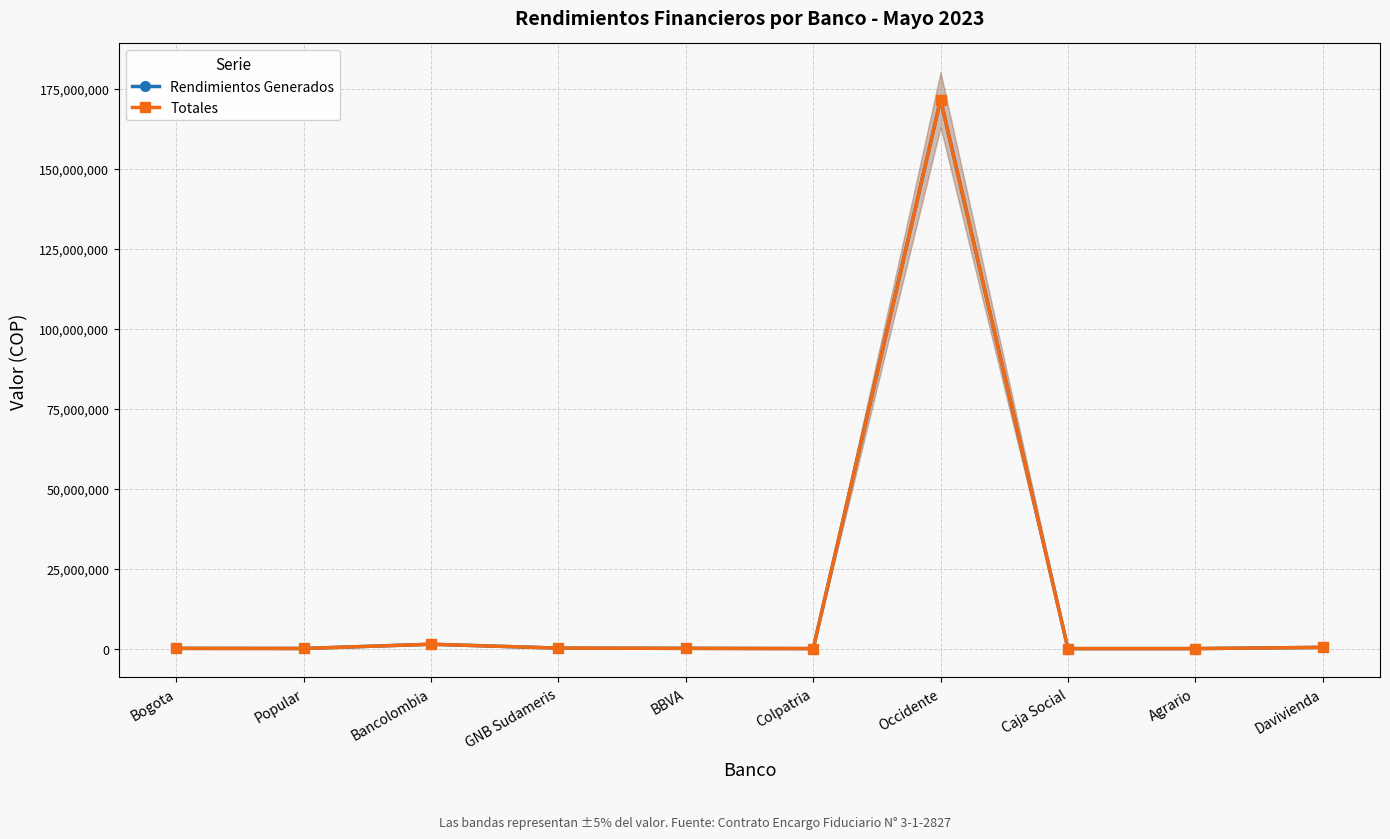

True or false: Totales has more than 0 interior local peaks.

True